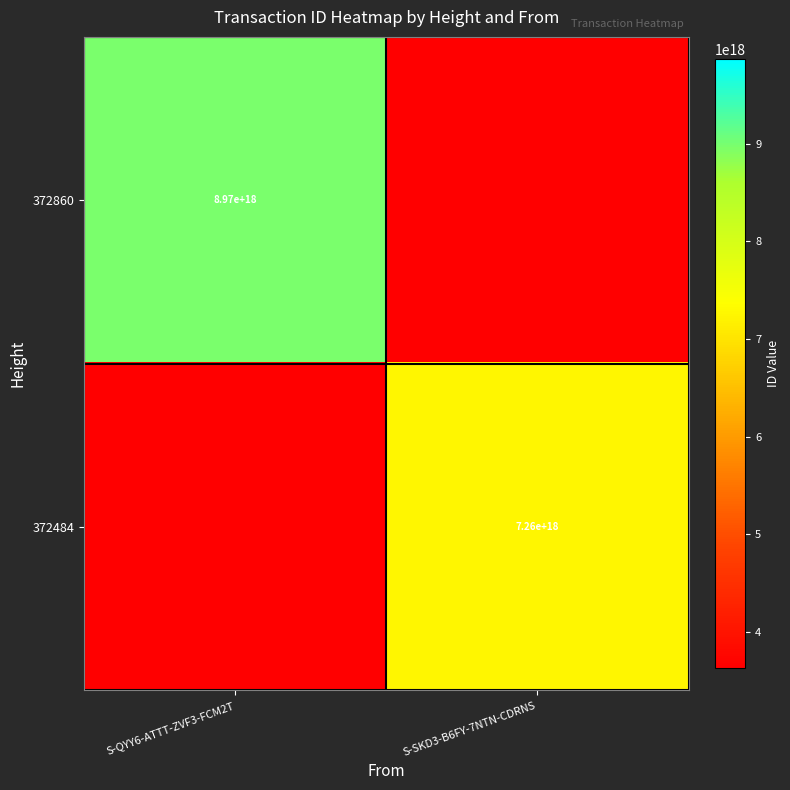

The 372860 series shows 8970000000000000000 at S-QYY6-ATTT-ZVF3-FCM2T. True or false?

True